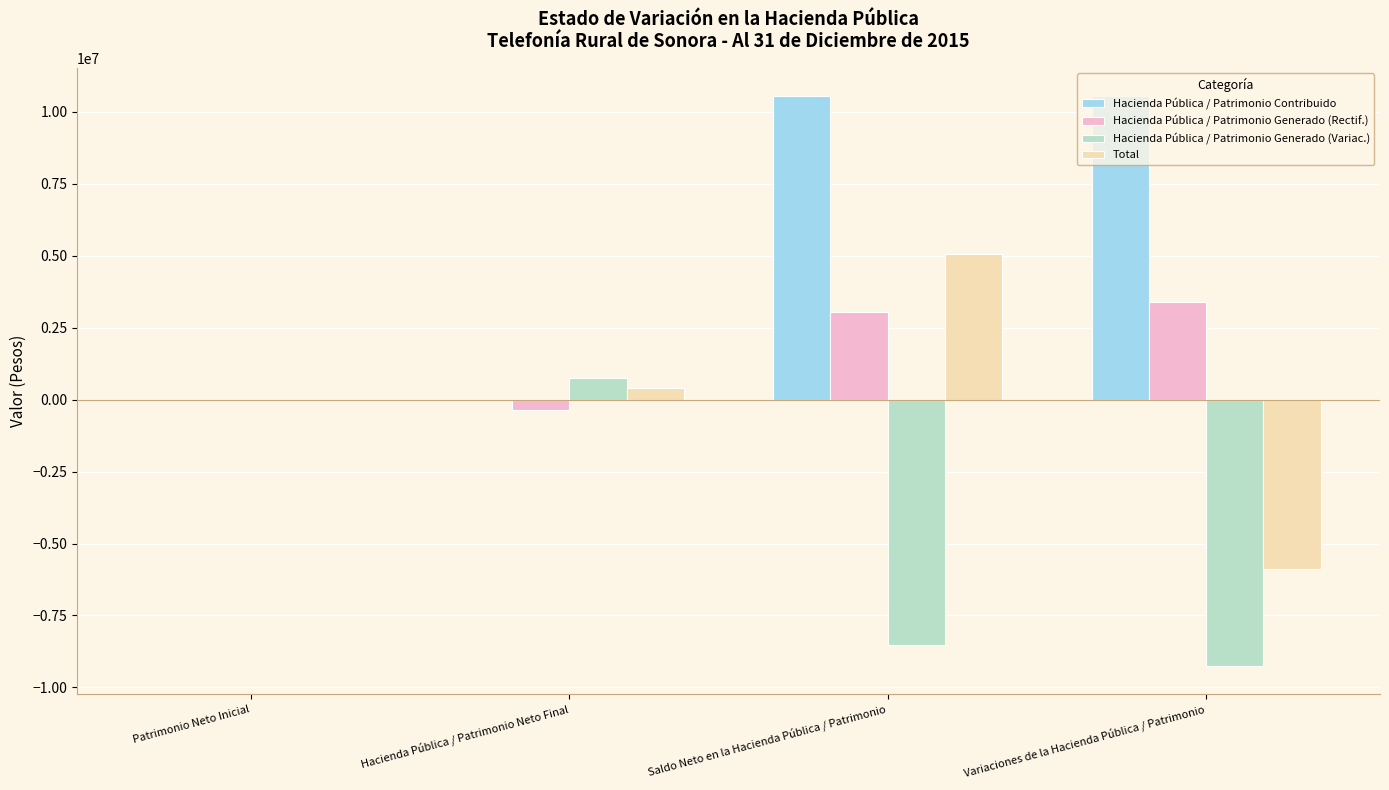

The Hacienda Pública / Patrimonio Generado (Variac.) series shows -8511918.8 at Saldo Neto en la Hacienda Pública / Patrimonio. True or false?

True